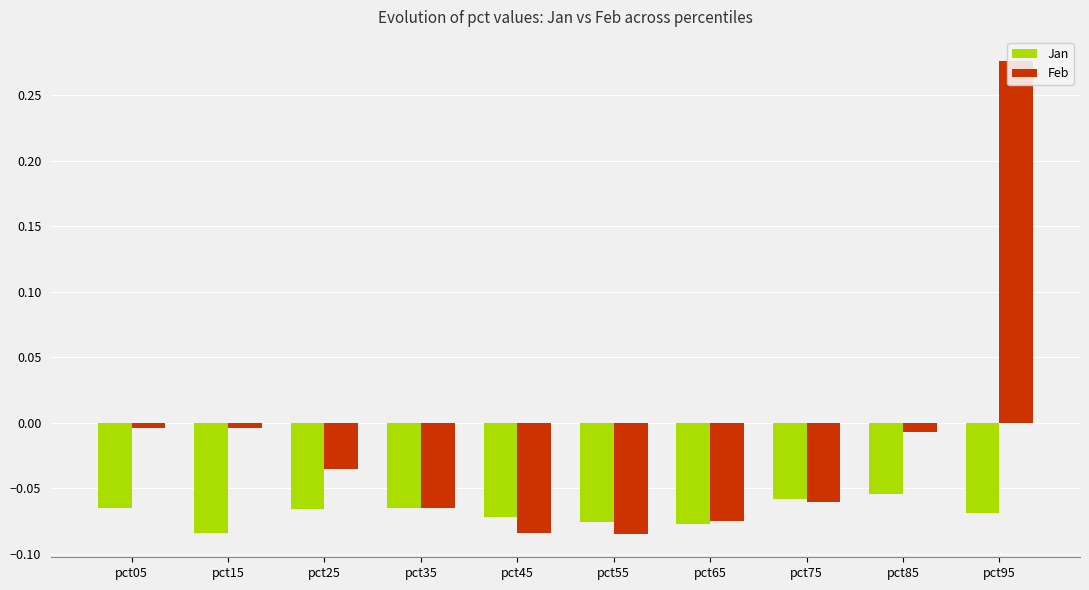

The Jan series shows -0.1 at pct95. True or false?

True